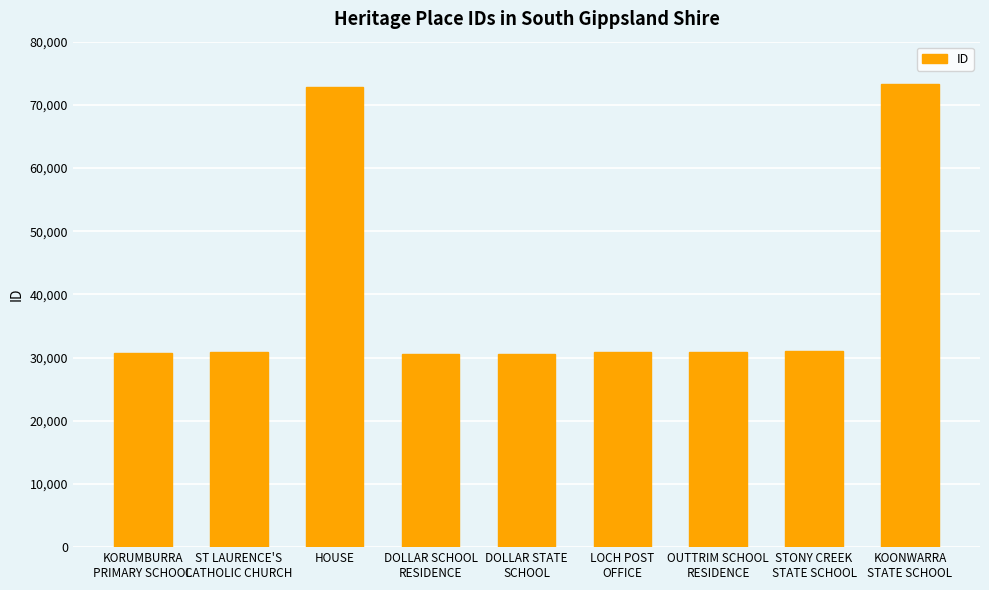

The chart shows a value of 50602 at HOUSE. True or false?

False